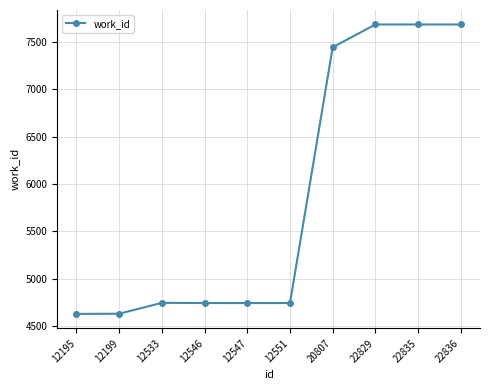

Approximately how many times larger is the value at 22829 compared to 12199?

1.7